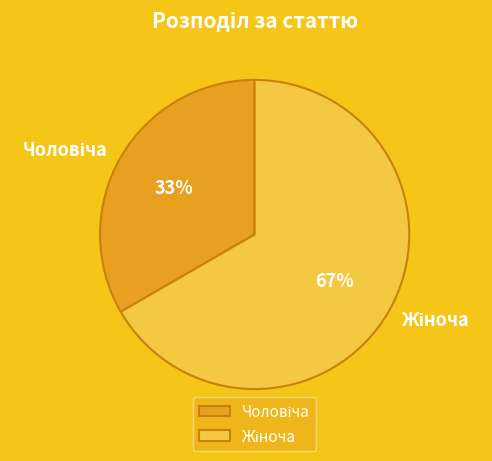

Is there any slice that represents more than half of the pie?

Yes